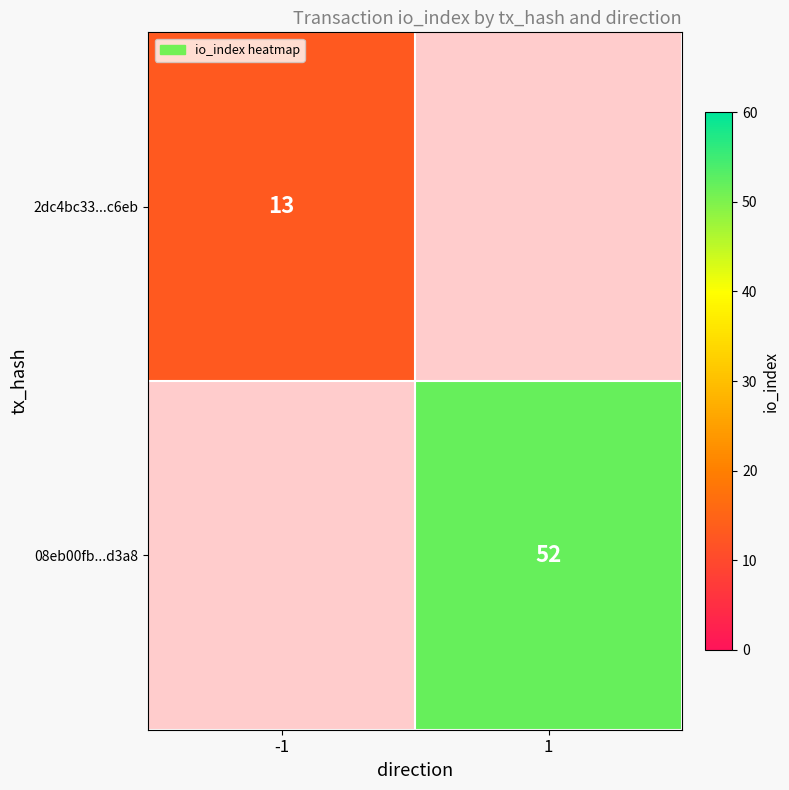

Is it true that 08eb00fb...d3a8 equals 52 at 1?

True